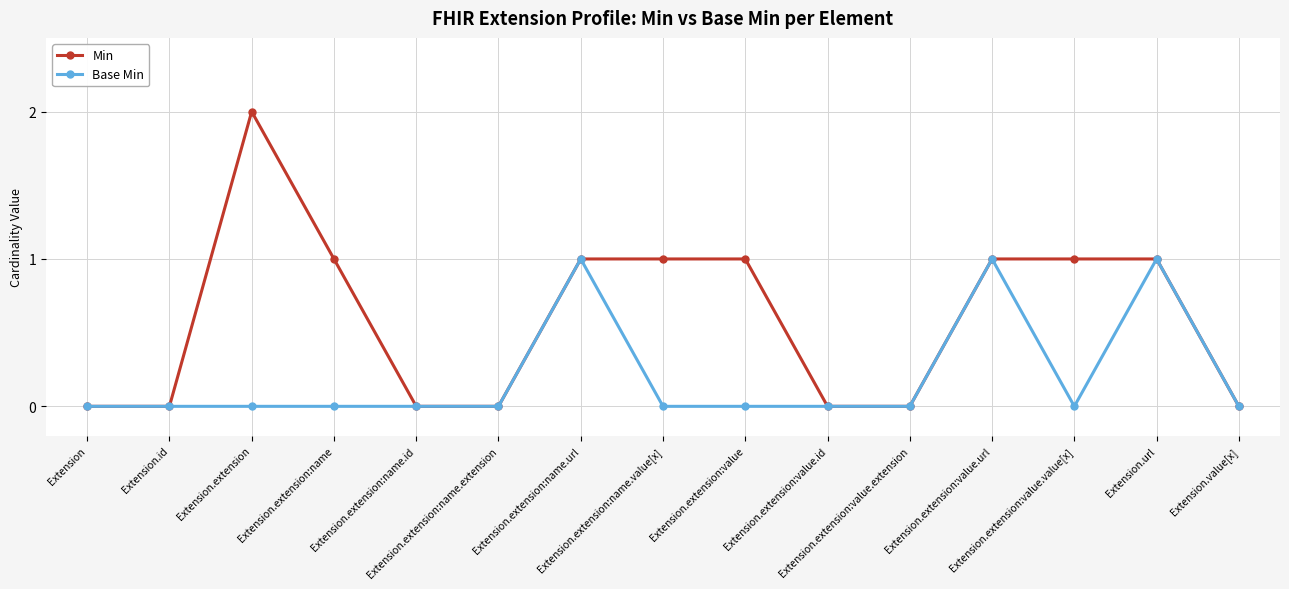

Reading left to right, extract all data points from this chart.

Min: Extension=0	Extension.id=0	Extension.extension=2	Extension.extension:name=1	Extension.extension:name.id=0	Extension.extension:name.extension=0	Extension.extension:name.url=1	Extension.extension:name.value[x]=1	Extension.extension:value=1	Extension.extension:value.id=0	Extension.extension:value.extension=0	Extension.extension:value.url=1	Extension.extension:value.value[x]=1	Extension.url=1	Extension.value[x]=0
Base Min: Extension=0	Extension.id=0	Extension.extension=0	Extension.extension:name=0	Extension.extension:name.id=0	Extension.extension:name.extension=0	Extension.extension:name.url=1	Extension.extension:name.value[x]=0	Extension.extension:value=0	Extension.extension:value.id=0	Extension.extension:value.extension=0	Extension.extension:value.url=1	Extension.extension:value.value[x]=0	Extension.url=1	Extension.value[x]=0